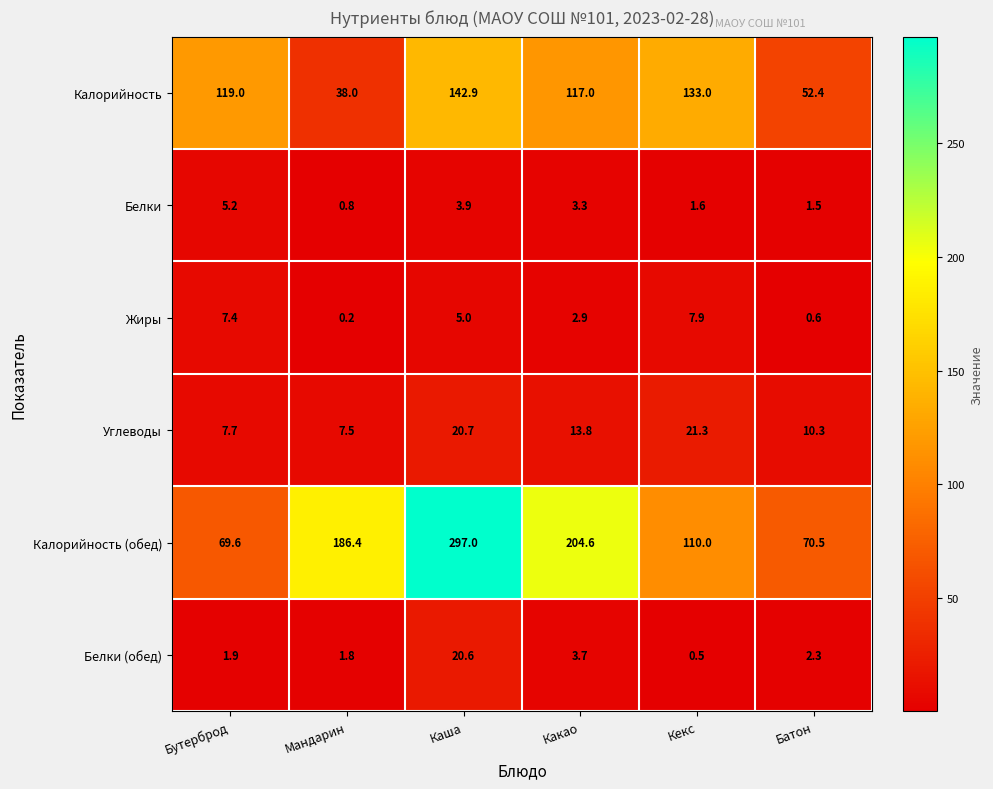

At which label is Белки closest to 3?

Какао